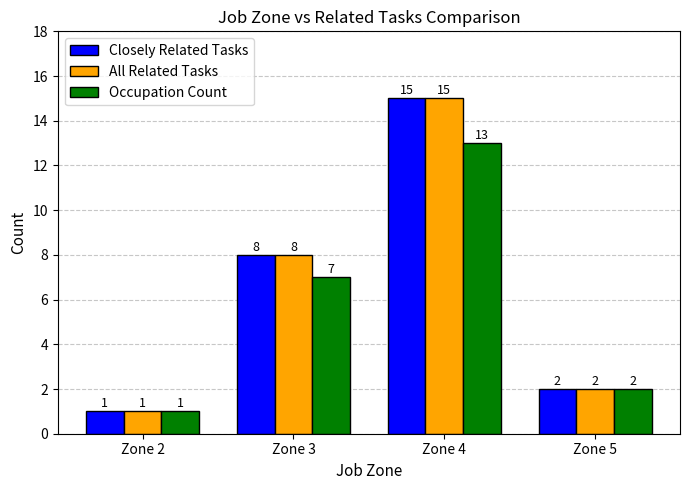

Reading left to right, list all the values displayed in this chart.

Closely Related Tasks: 1	8	15	2
All Related Tasks: 1	8	15	2
Occupation Count: 1	7	13	2